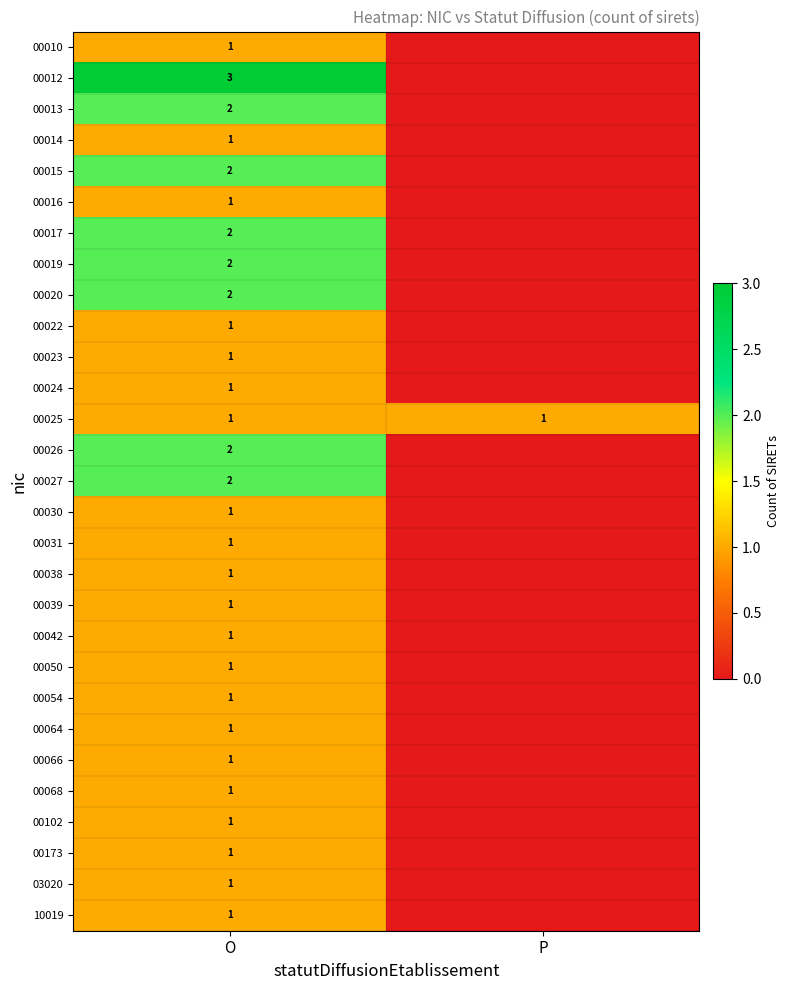

The value of 00017 at O is 2. True or false?

True